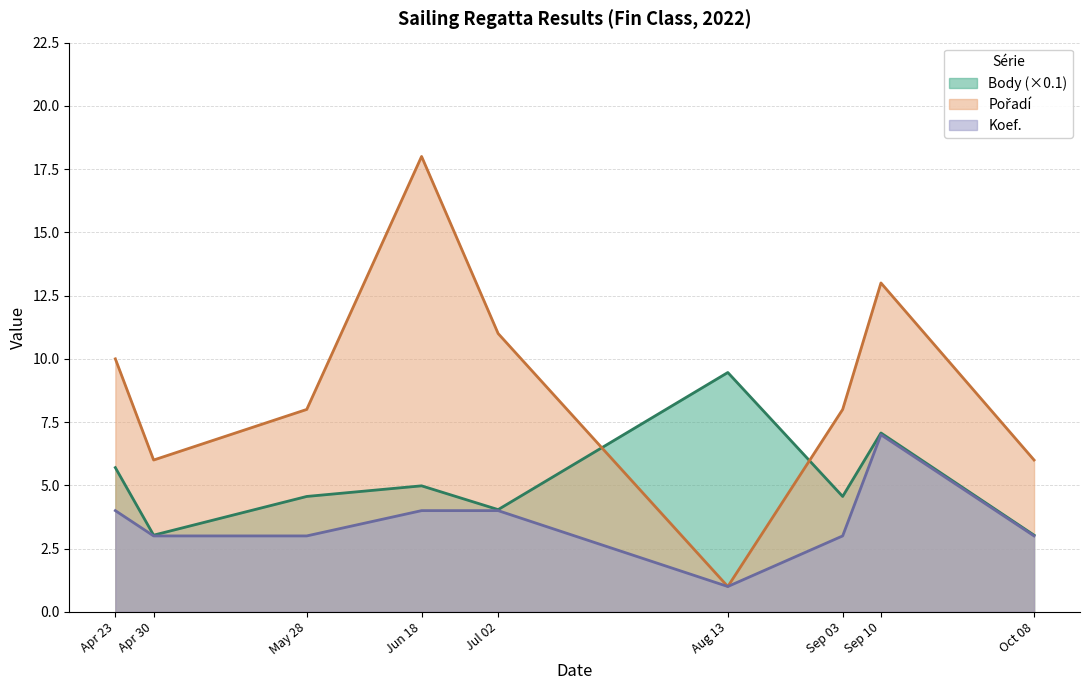

True or false: Koef. has a value of 0.7 at Apr 30.

False